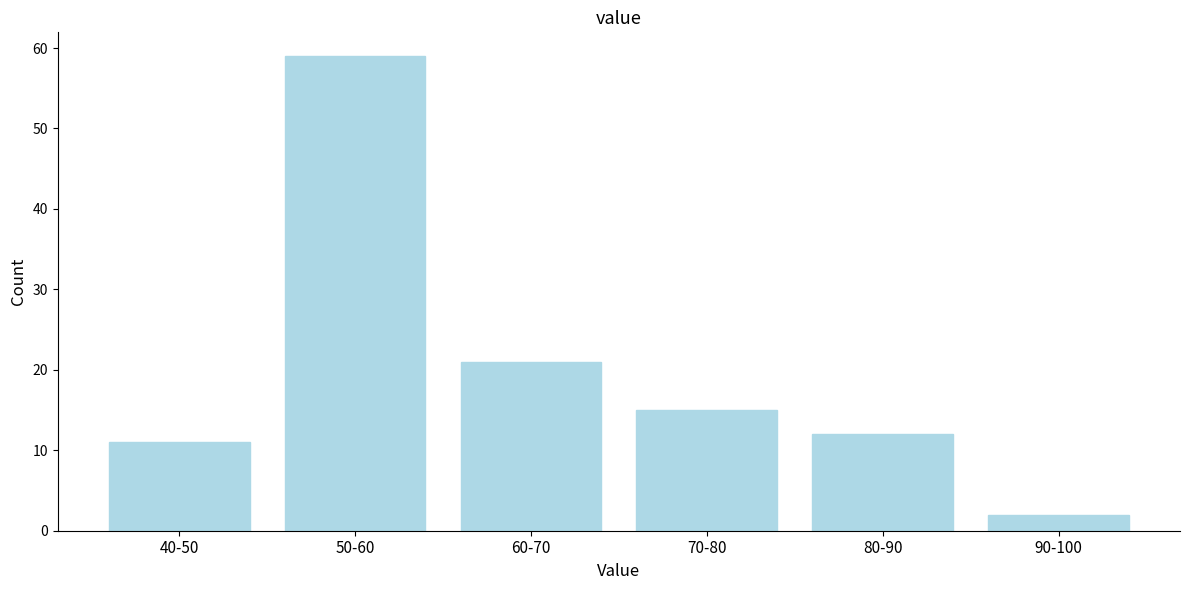

Reading left to right, list all the values displayed in this chart.

11	59	21	15	12	2